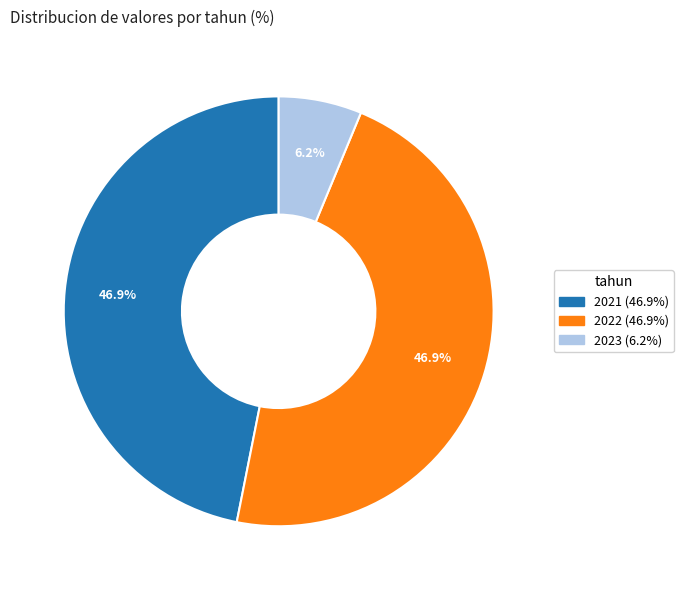

Which category has the smallest portion of the pie?

2023